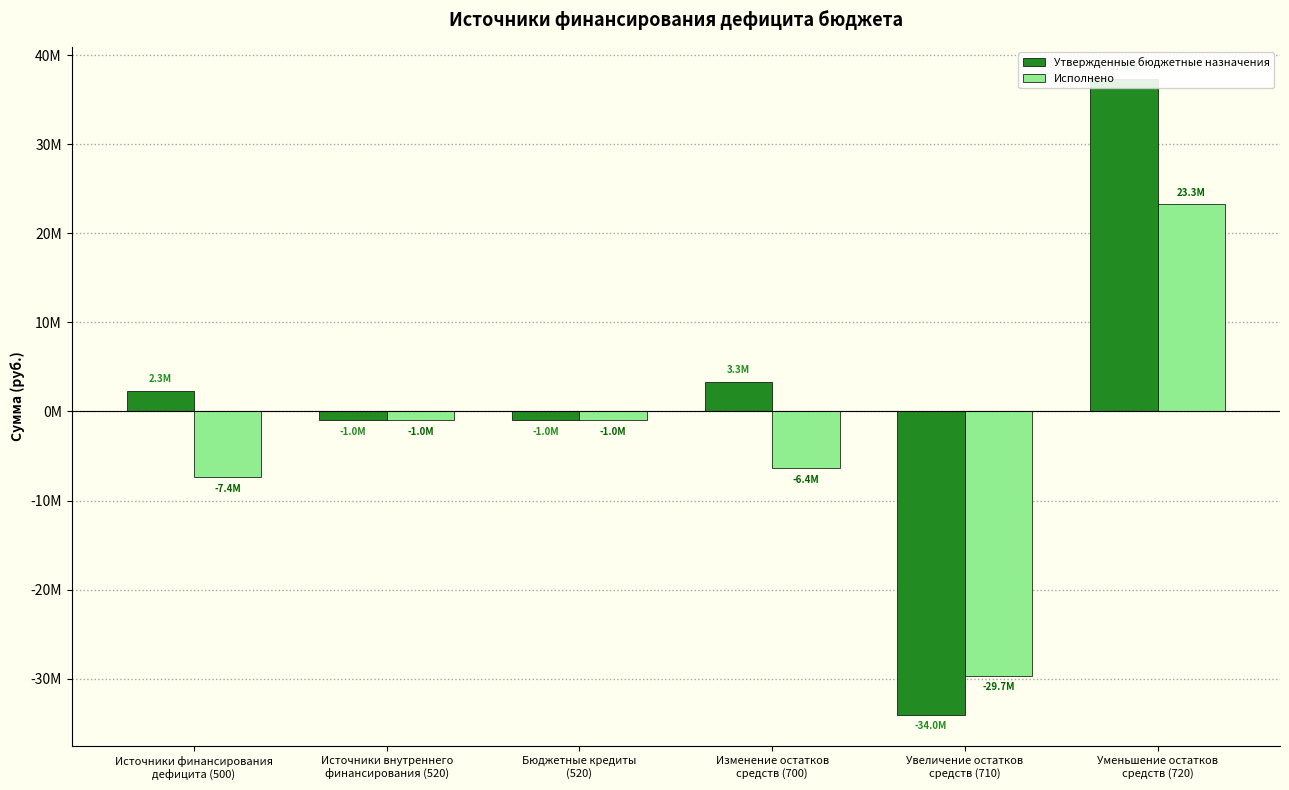

What is the label of the 1st bar from the right?

Уменьшение остатков
средств (720)